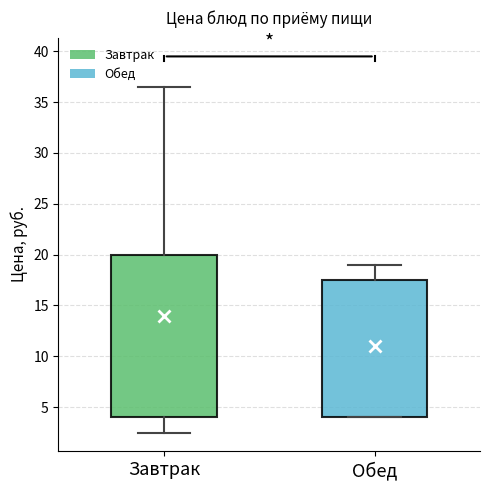

Where does the median line of the box for Обед sit on the y-axis? The values are not printed on the chart, so give them approximately, as read against the axis.

10.5